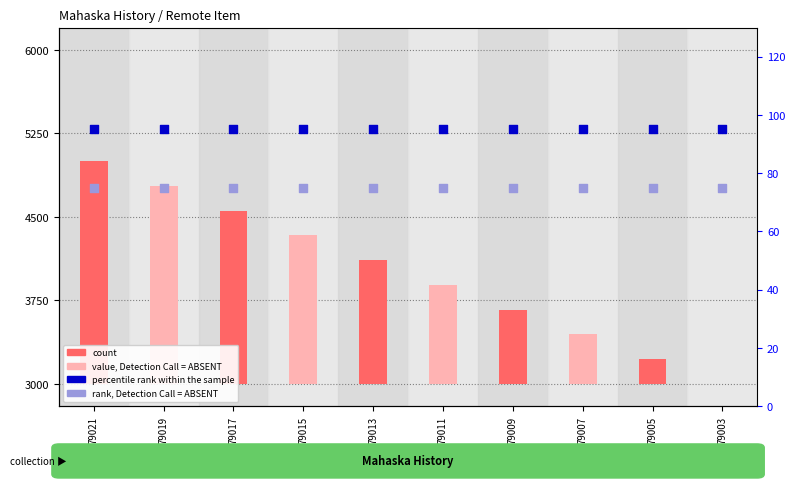

What is the total value across all series at 79021?

170